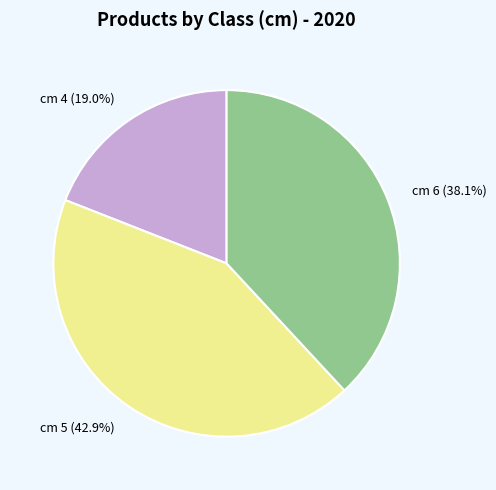

Rank the categories by value from lowest to highest.

cm 4, cm 6, cm 5